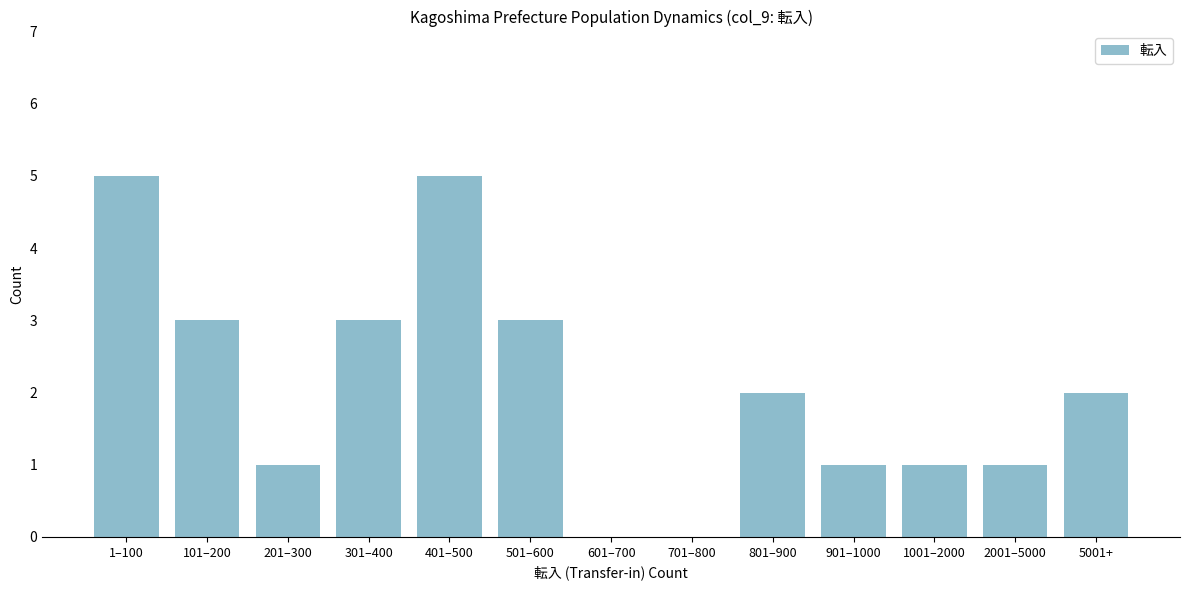

Reading right to left, transcribe all the data shown in this chart.

5001+=2	2001–5000=1	1001–2000=1	901–1000=1	801–900=2	701–800=0	601–700=0	501–600=3	401–500=5	301–400=3	201–300=1	101–200=3	1–100=5